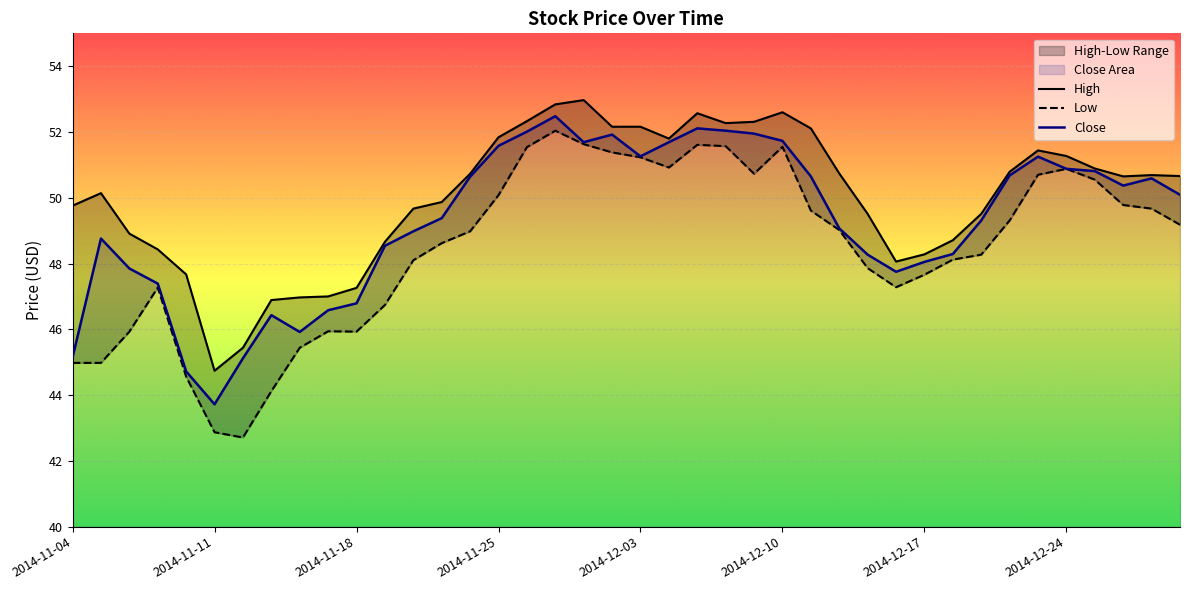

Which category has the lowest value in the Close series?

2014-11-11